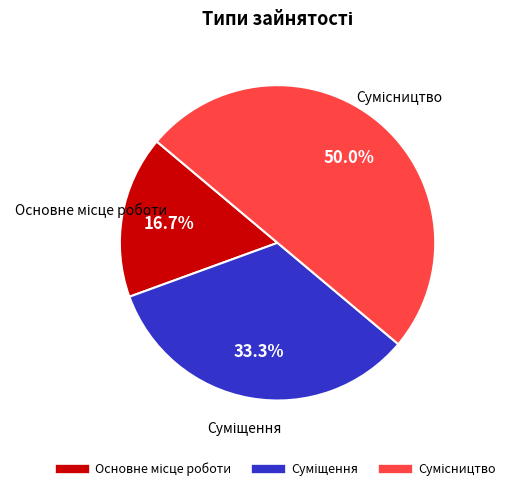

True or false: Основне місце роботи accounts for 24% of the total.

False